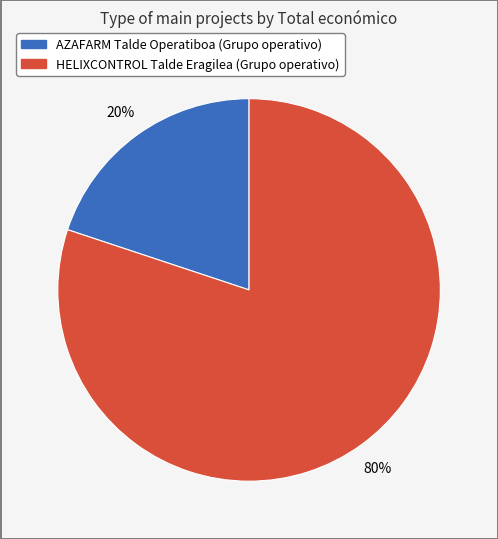

Combined, do AZAFARM Talde Operatiboa and HELIXCONTROL Talde Eragilea account for over 50%?

Yes